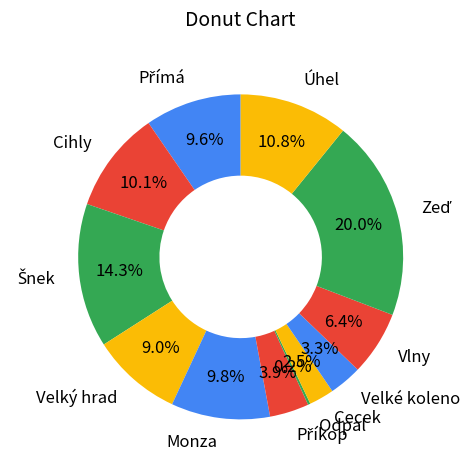

Does Monza account for over 50% of the chart?

No